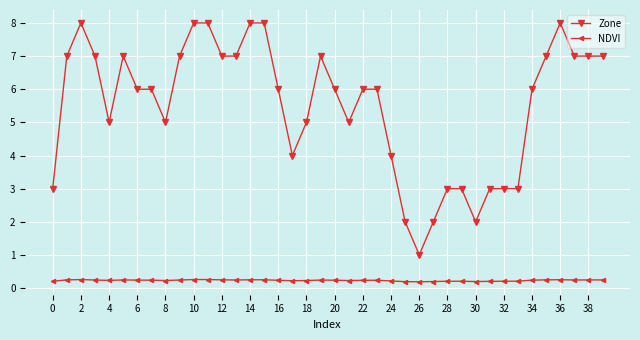

Which series has the largest range (max minus min)?

Zone